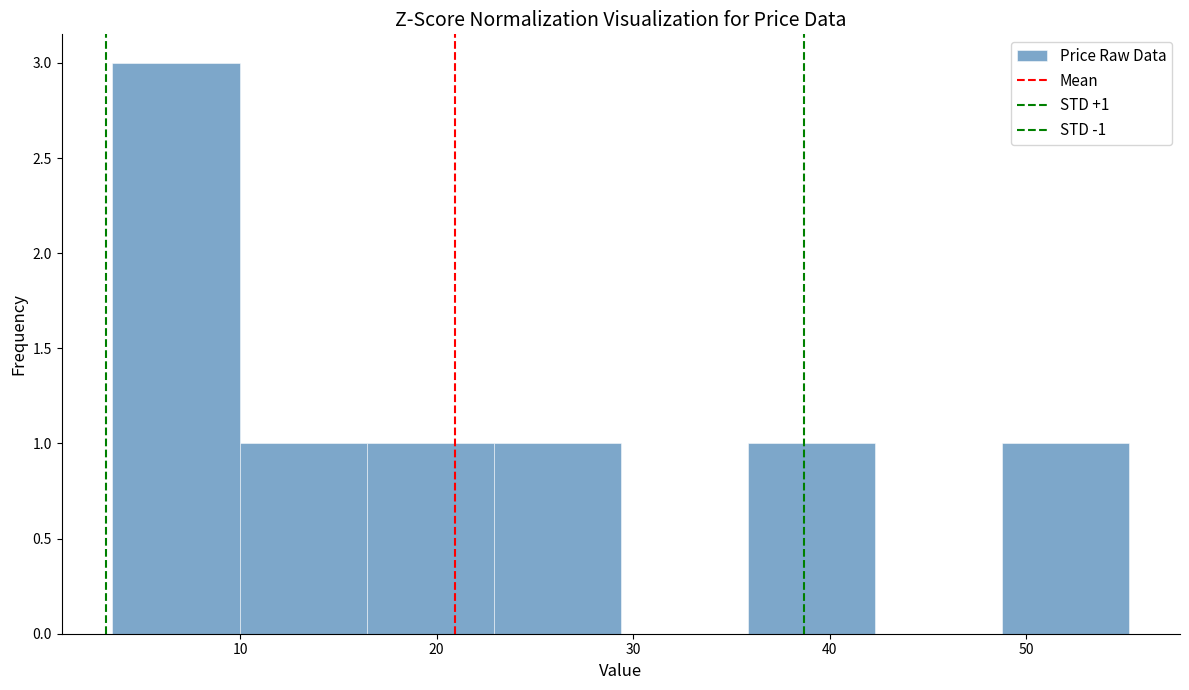

Over which range of the x-axis is the bar tallest?

4 to 10